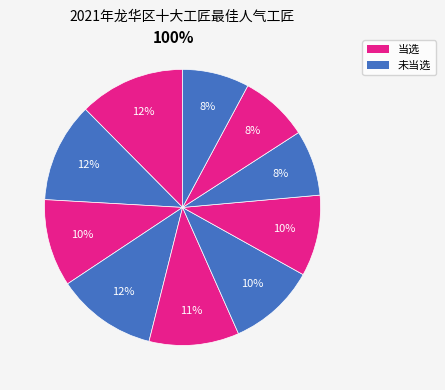

How many slices are in this pie chart?

10